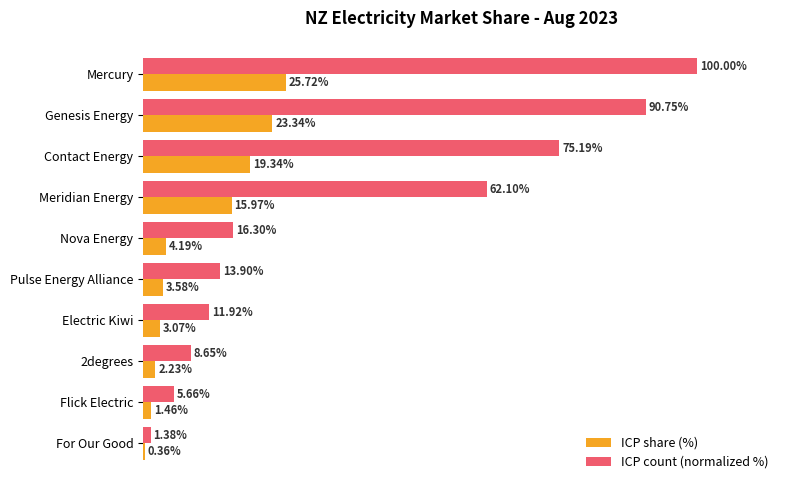

Where is ICP share (%) nearest to the value 13?

Meridian Energy